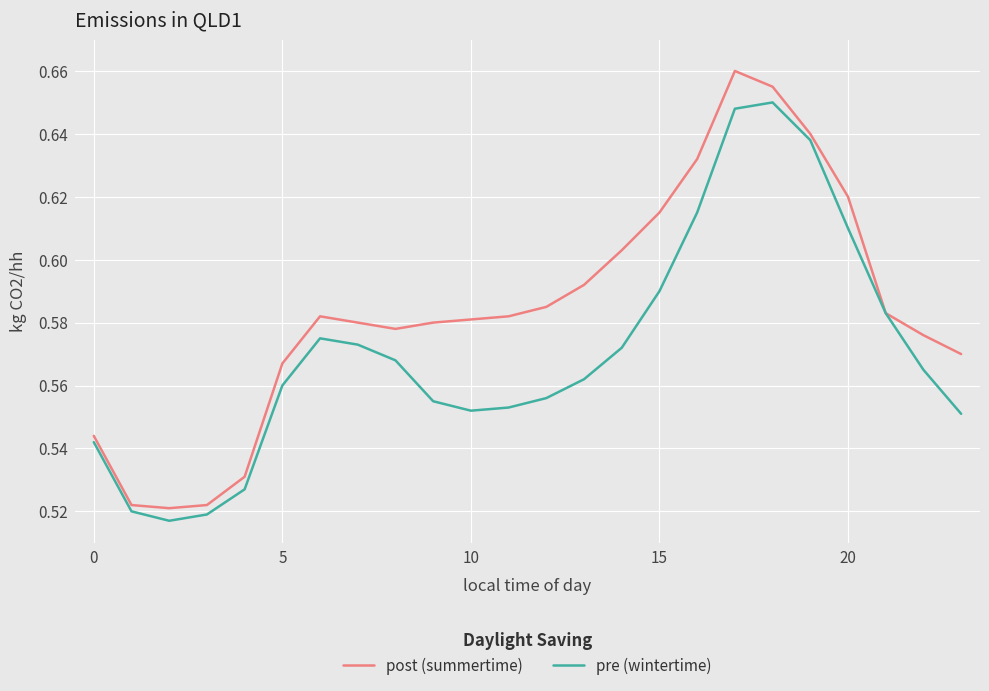

Which series has the widest spread of values?

post (summertime)